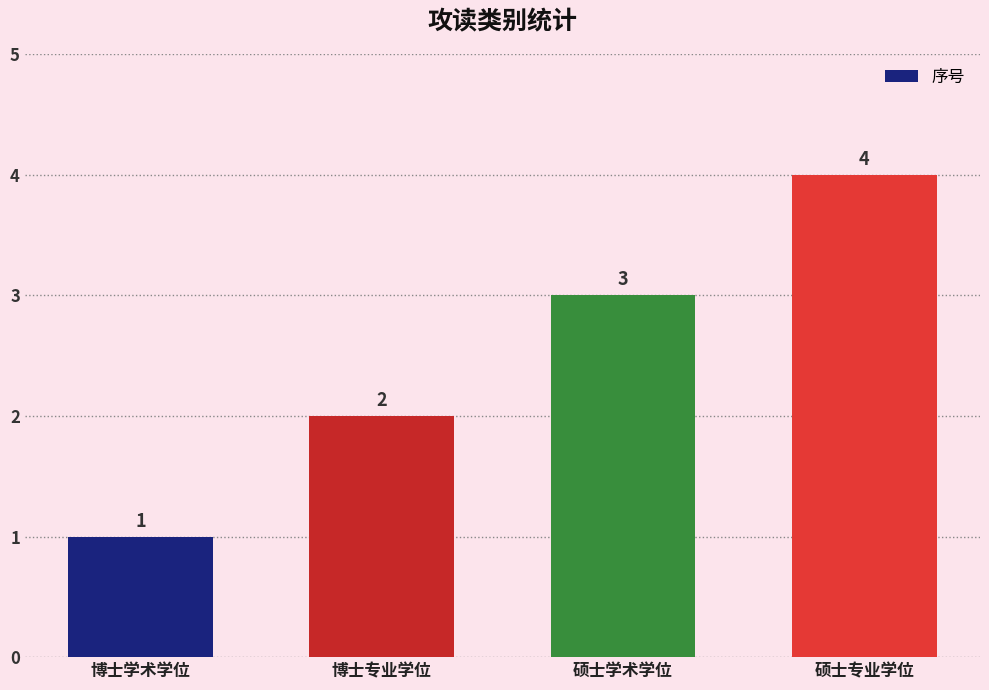

What is the change in value from 博士专业学位 to 硕士学术学位?

+1